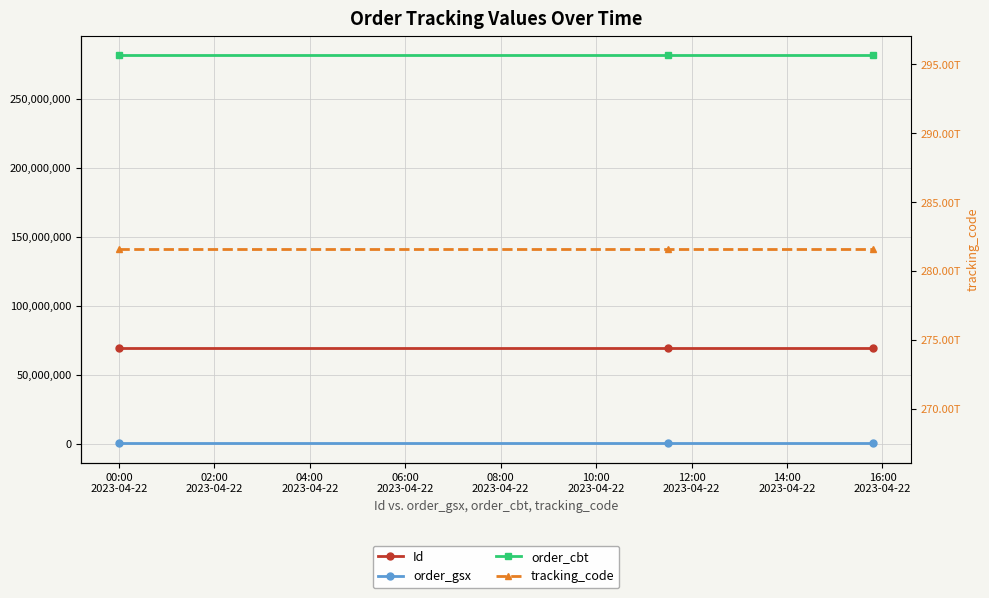

What are all the series names shown in the legend?

Id, order_gsx, order_cbt, tracking_code